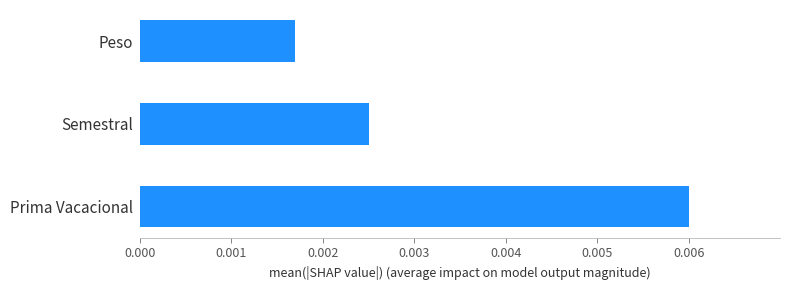

How many distinct data groups are displayed?

1